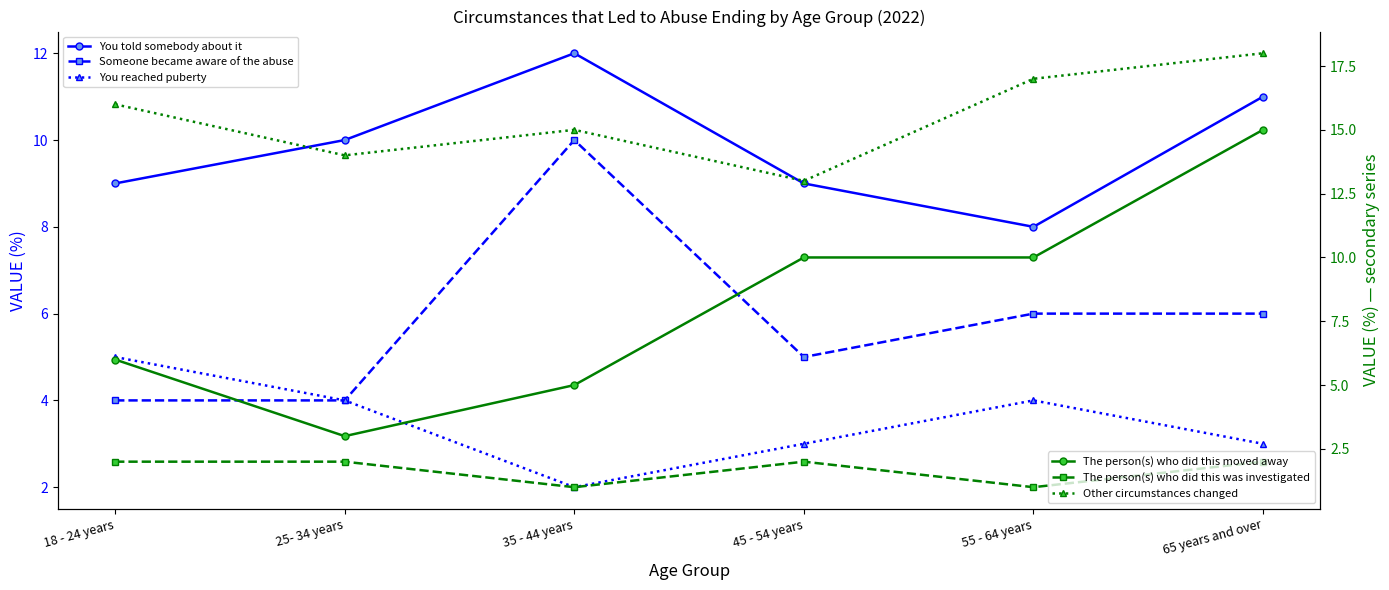

At which label is The person(s) who did this moved away closest to 9?

45 - 54 years